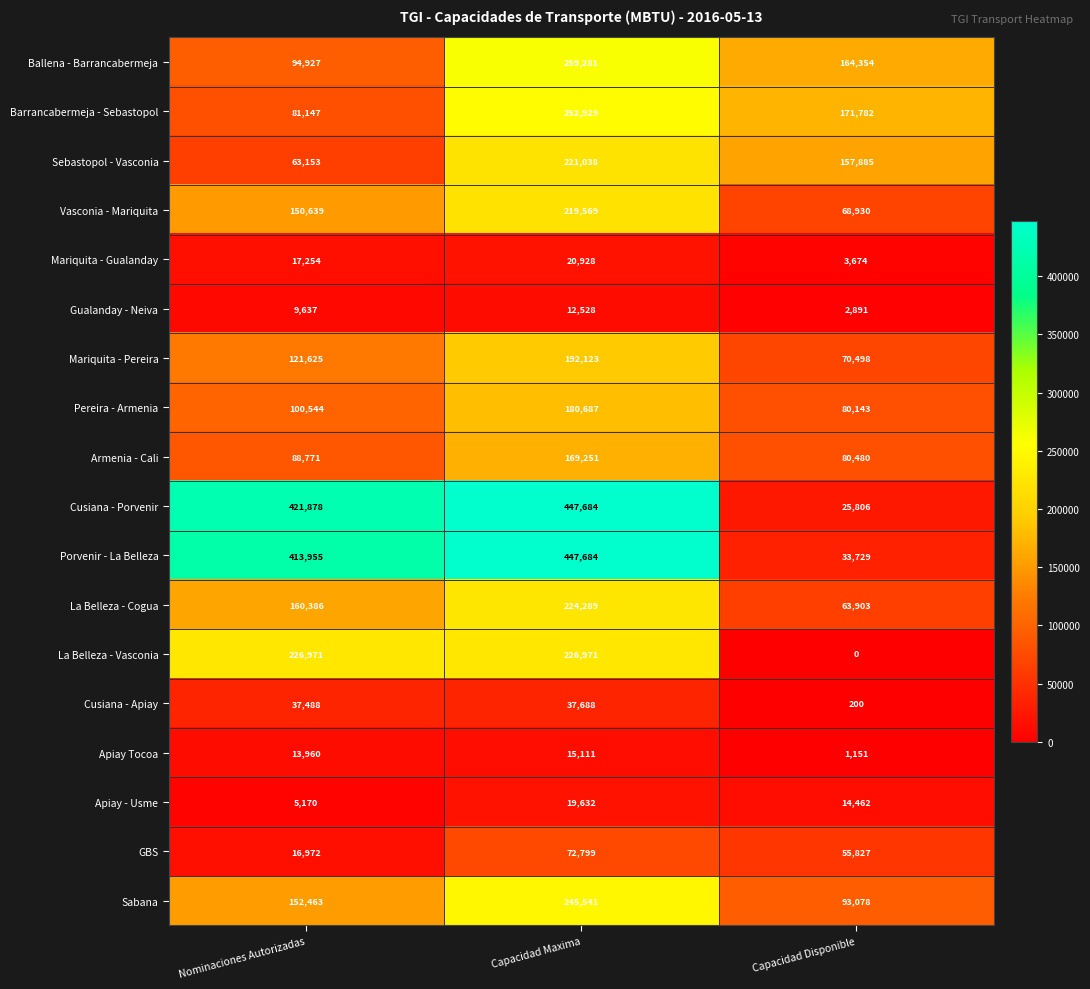

At which category is the sum across all series the highest?

Capacidad Maxima